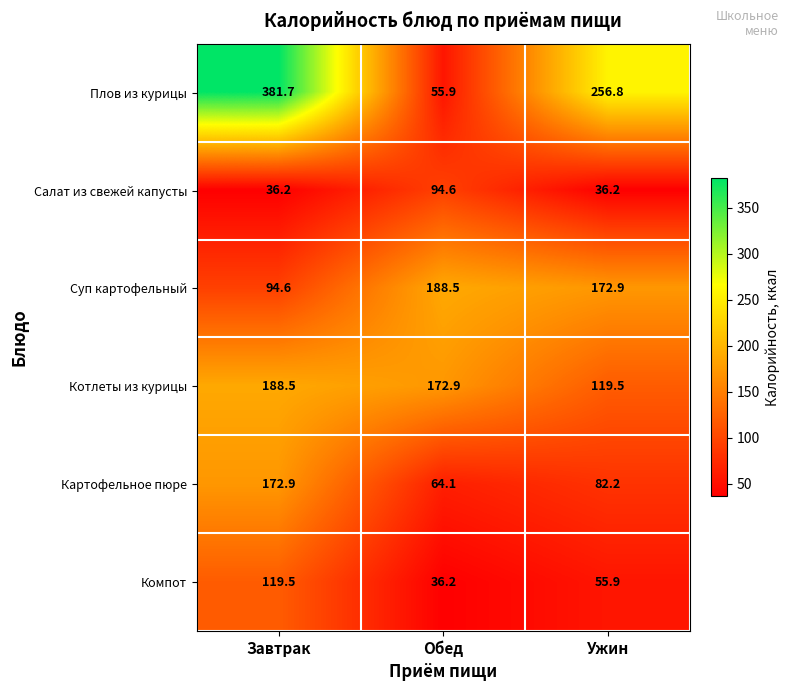

At Обед, list the series in order from smallest to largest.

Компот, Плов из курицы, Картофельное пюре, Салат из свежей капусты, Котлеты из курицы, Суп картофельный